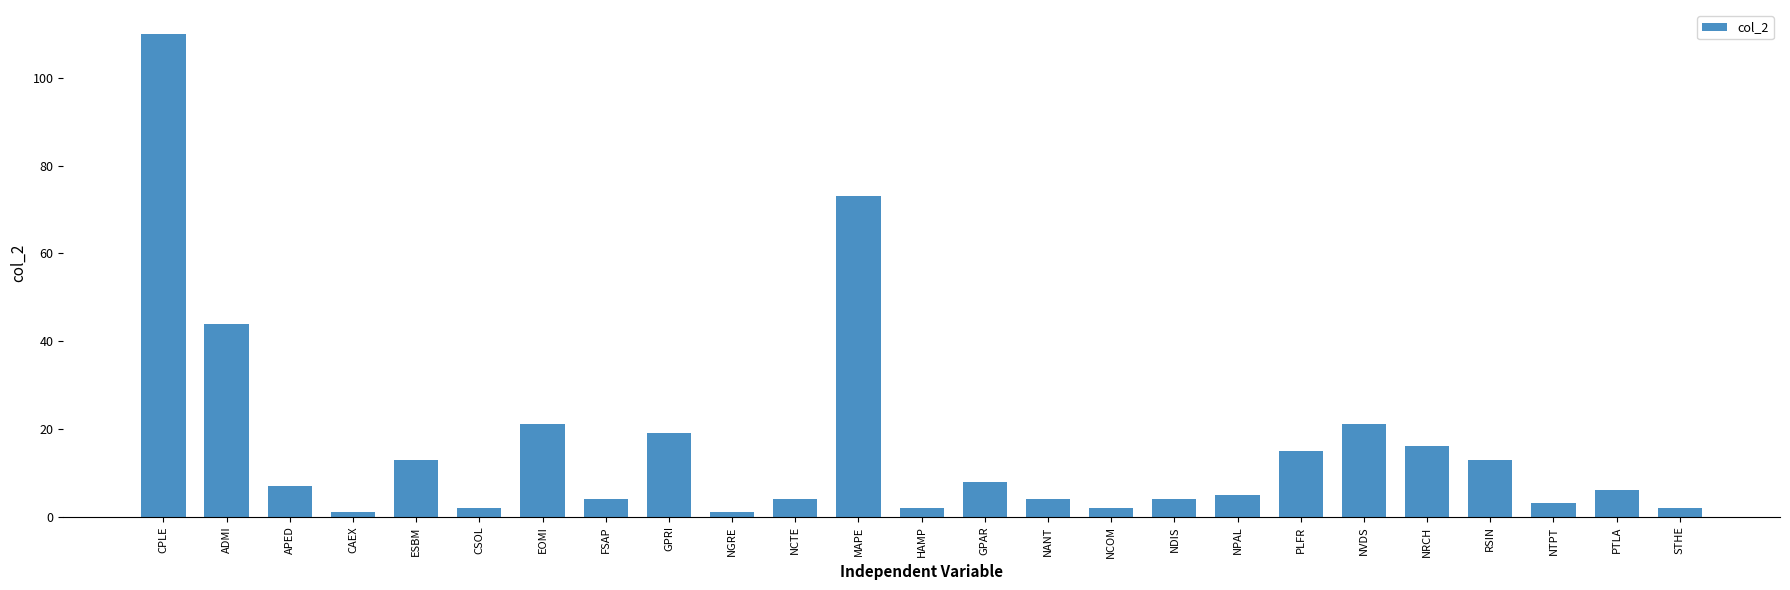

What is the value of the 25th bar from the left?

2